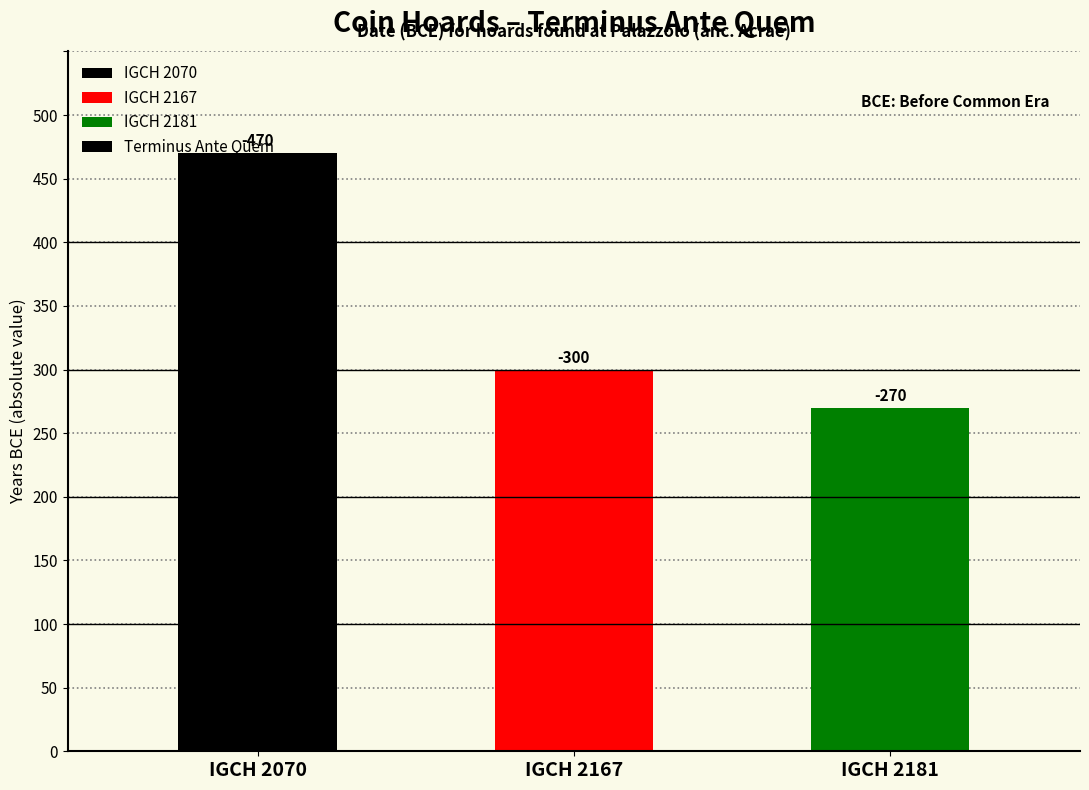

At which label is the value closest to 370?

IGCH 2167